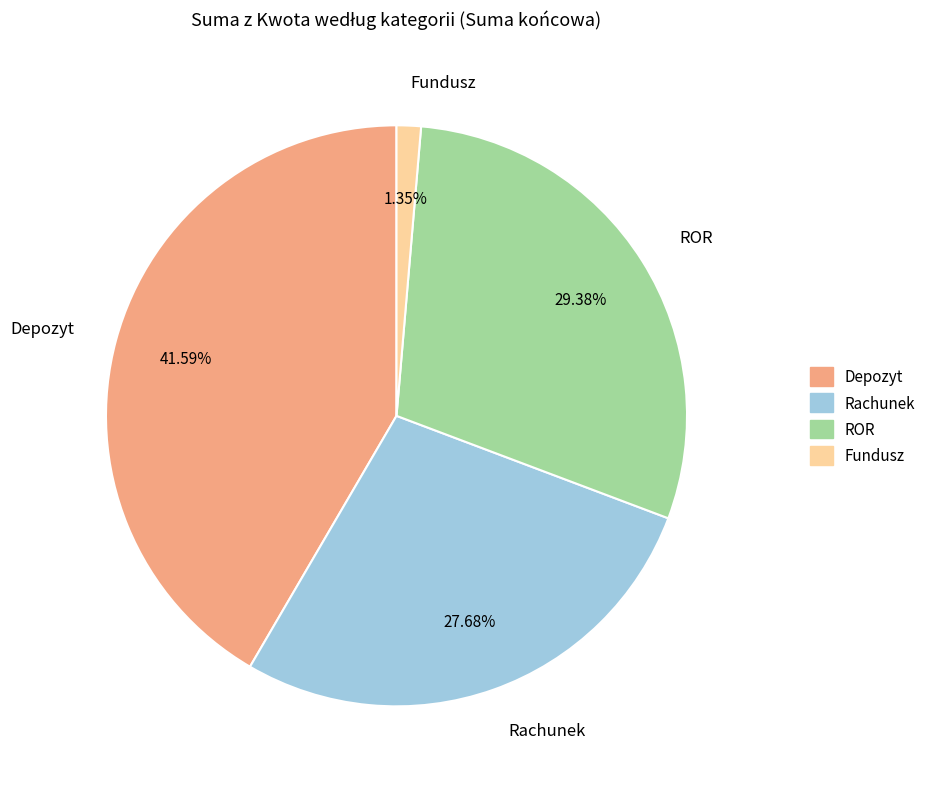

To the nearest percent, what is the difference between the Fundusz and Depozyt slice percentages?

40%